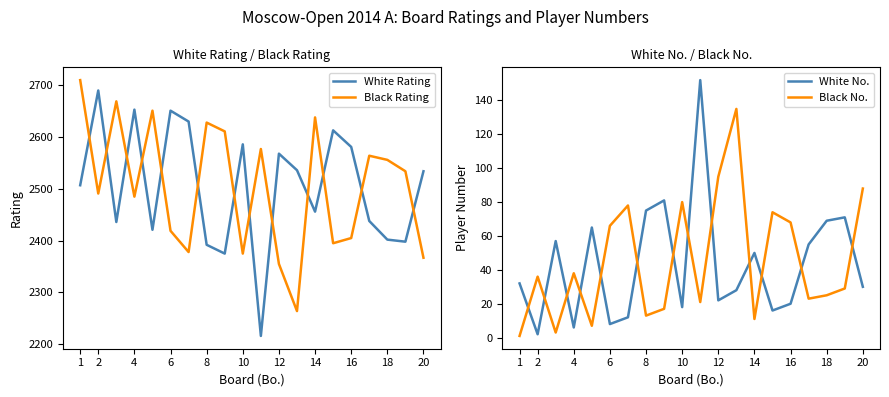

What is the minimum value for White Rating?

2216